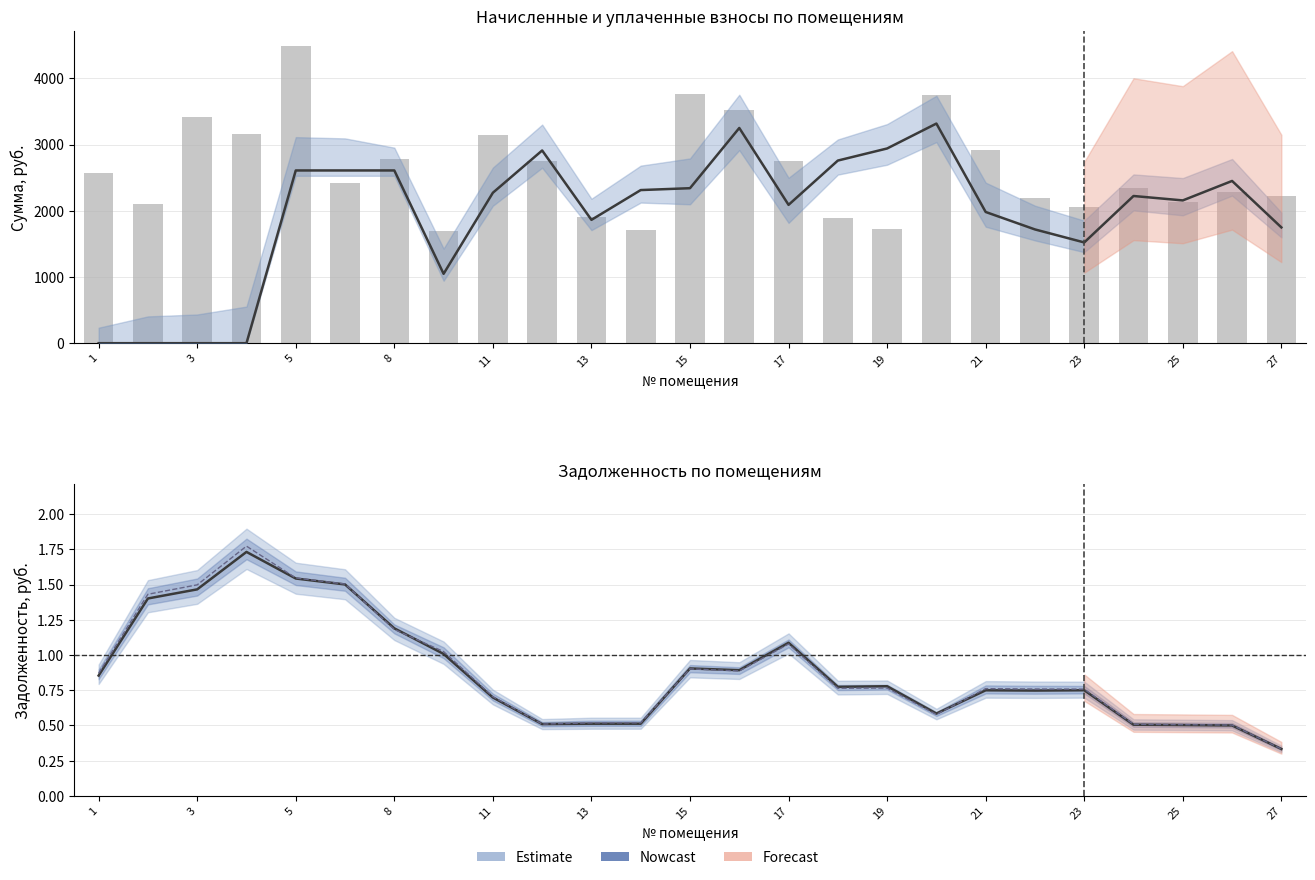

Reading left to right, extract all data points from this chart.

уплачено (тренд): 0.0	0.0	0.0	0.0	2609.0	2609.0	2609.0	1047.9	2272.3	2910.8	1863.0	2312.8	2340.9	3250.4	2089.4	2758.3	2940.9	3317.2	1981.7	1718.3	1521.6	2223.2	2156.5	2450.5	1748.9
начислено: 2573.5	2104.6	3415.2	3154.1	4491.5	2418.9	2775.9	1694.3	3143.5	2754.5	1912.8	1705.0	3761.6	3521.8	2754.5	1891.4	1726.3	3750.9	2919.8	2195.1	2056.6	2339.0	2125.9	2285.7	2221.7
задолженность (взнос): 0.9	1.4	1.5	1.7	1.5	1.5	1.2	1.0	0.7	0.5	0.5	0.5	0.9	0.9	1.1	0.8	0.8	0.6	0.7	0.7	0.7	0.5	0.5	0.5	0.3
задолженность (пени): 0.9	1.4	1.5	1.8	1.5	1.5	1.2	1.0	0.7	0.5	0.5	0.5	0.9	0.9	1.1	0.8	0.8	0.6	0.8	0.8	0.8	0.5	0.5	0.5	0.3